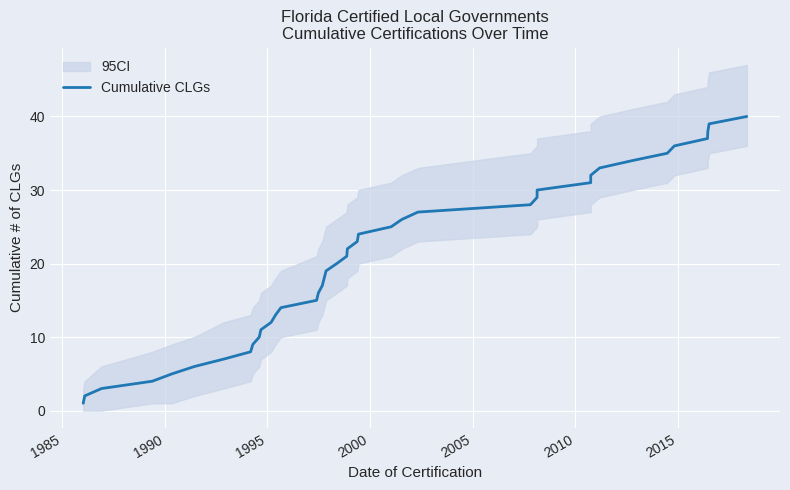

How many data points does each series have?

40